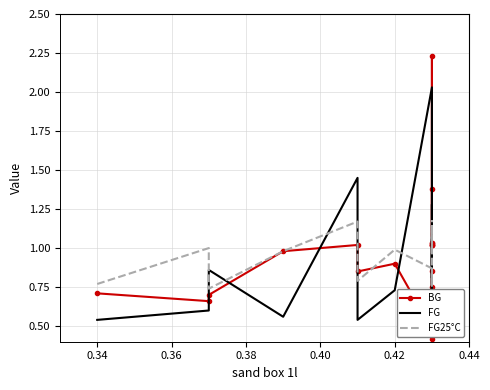

True or false: storage room 2l has more than 1 points higher than both neighbors.

True